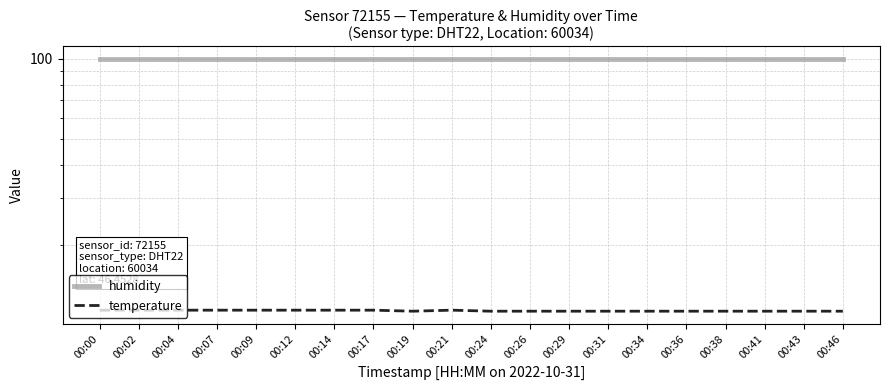

What is the value of the humidity point at the 6th from the left?

99.9